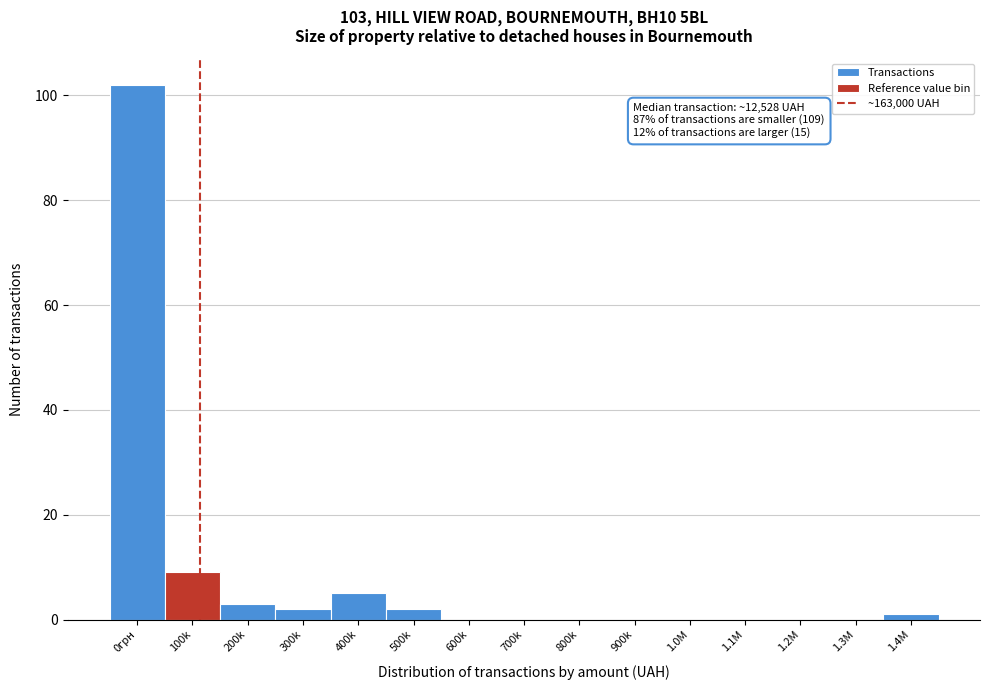

Reading left to right, what are all the values shown in this chart?

0грн=102	100k=9	200k=3	300k=2	400k=5	500k=2	600k=0	700k=0	800k=0	900k=0	1.0M=0	1.1M=0	1.2M=0	1.3M=0	1.4M=1